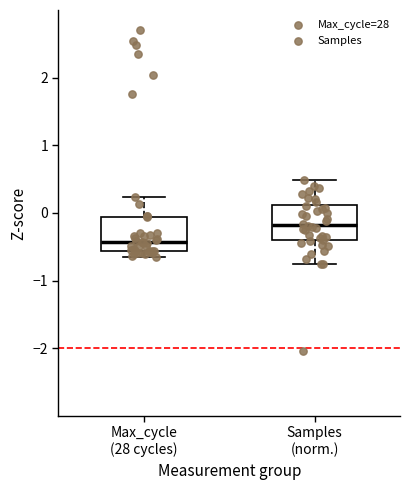

Reading left to right, transcribe this box plot: for each box, give where its median line is, the range the box spans, and where its two whiskers end, as read against the y-axis. The values are not printed on the chart, so give them approximately, as read against the axis.

Max_cycle (28 cycles): median -0.4, box -0.6 to -0.1, whiskers -0.7 to 0.2
Samples (norm.): median -0.2, box -0.4 to 0.1, whiskers -0.7 to 0.5